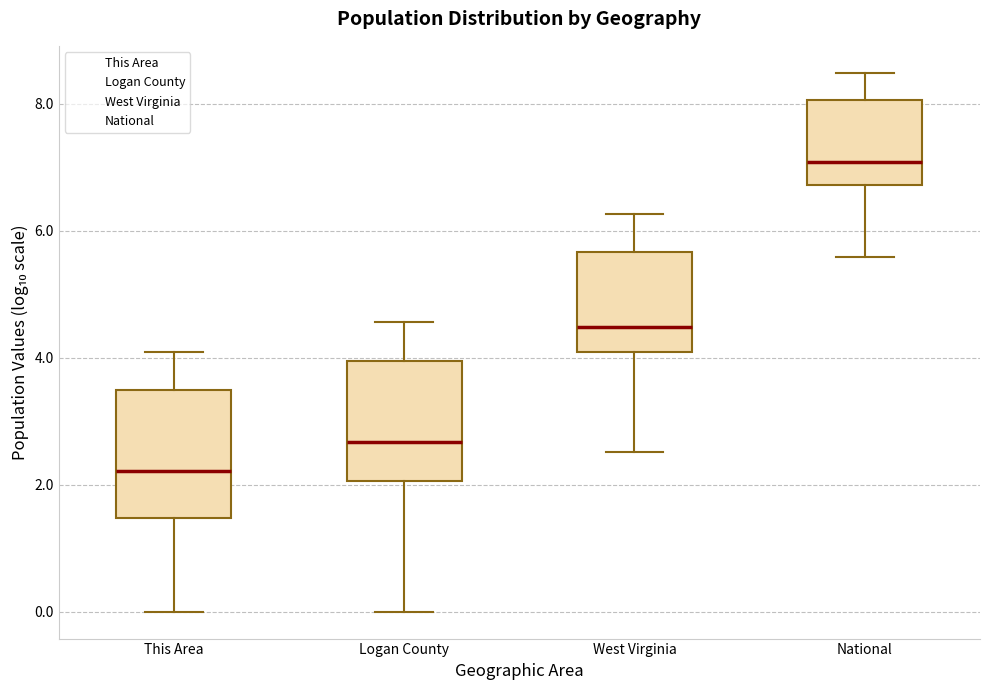

Reading left to right, transcribe this box plot: for each box, give where its median line is, the range the box spans, and where its two whiskers end, as read against the y-axis. The values are not printed on the chart, so give them approximately, as read against the axis.

This Area: median 2.2, box 1.4 to 3.4, whiskers 0.0 to 4.0
Logan County: median 2.6, box 2.0 to 4.0, whiskers 0.0 to 4.6
West Virginia: median 4.4, box 4.0 to 5.6, whiskers 2.6 to 6.2
National: median 7.0, box 6.8 to 8.0, whiskers 5.6 to 8.4